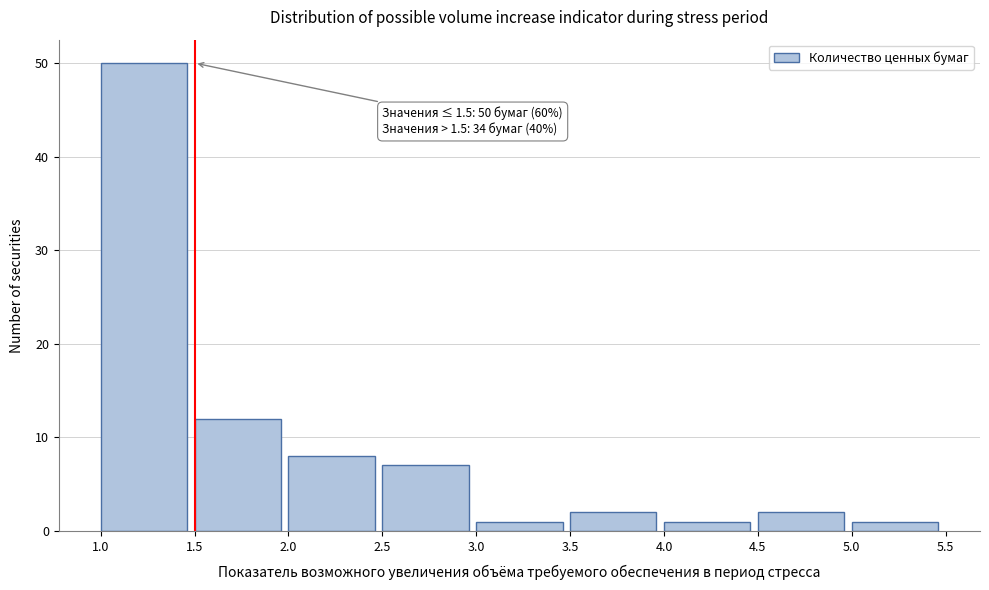

Which range on the x-axis has the tallest bar?

1.0 to 1.5